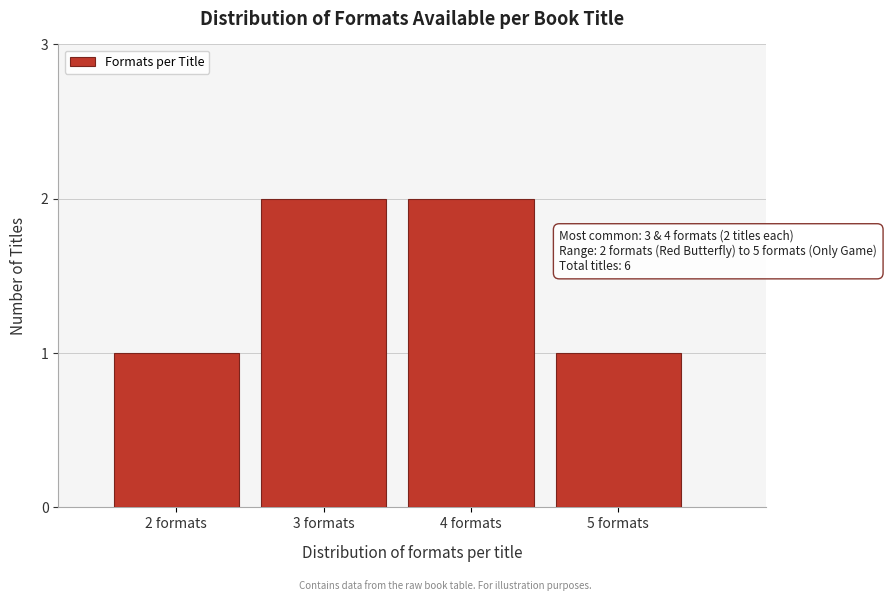

Reading right to left, what are all the values shown in this chart?

1	2	2	1